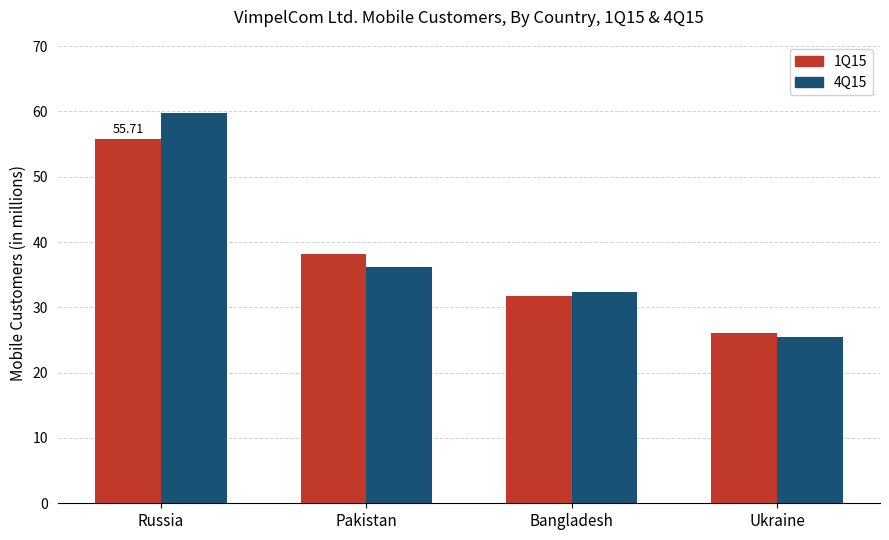

The value of 1Q15 at Ukraine is 12.5. True or false?

False